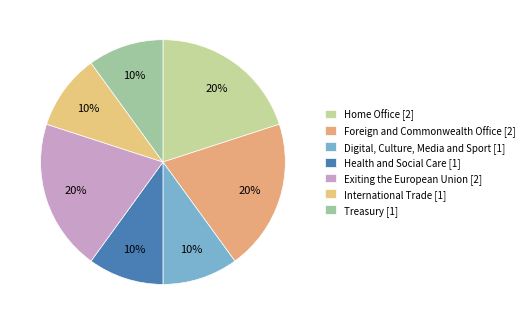

What is the largest slice in the pie chart?

Home Office